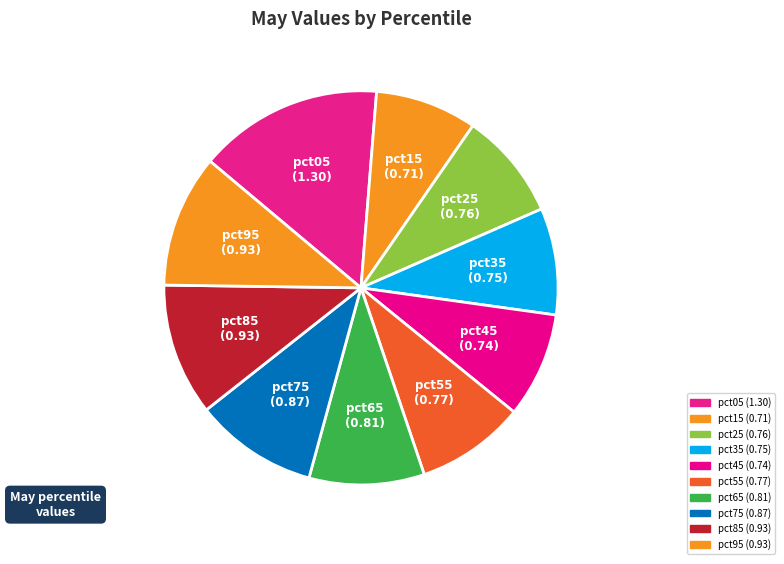

To the nearest percent, what portion does pct45 represent?

9%